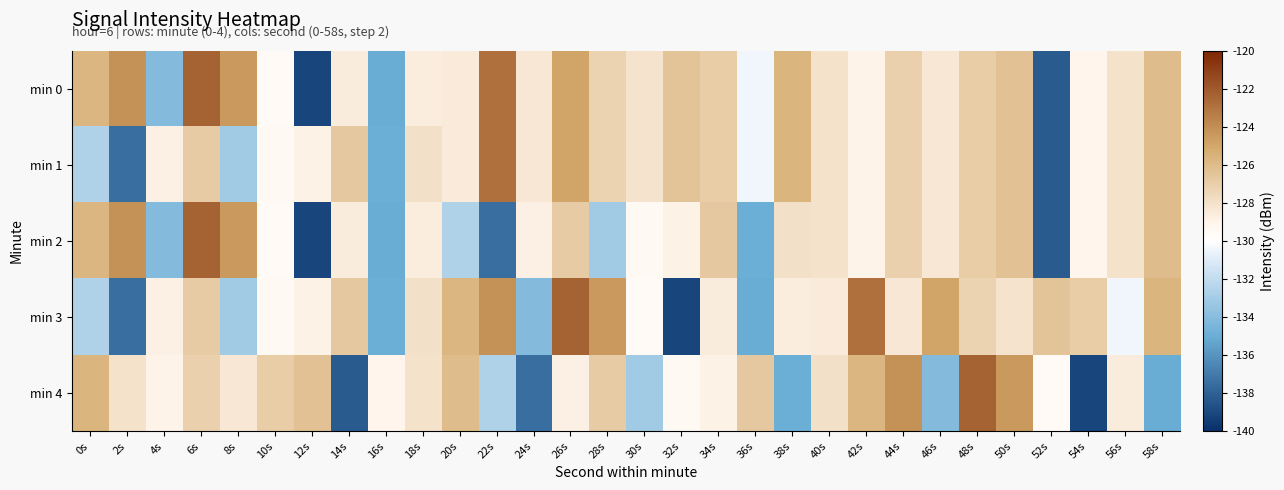

What is the total value across all series at 24s?

-657.0